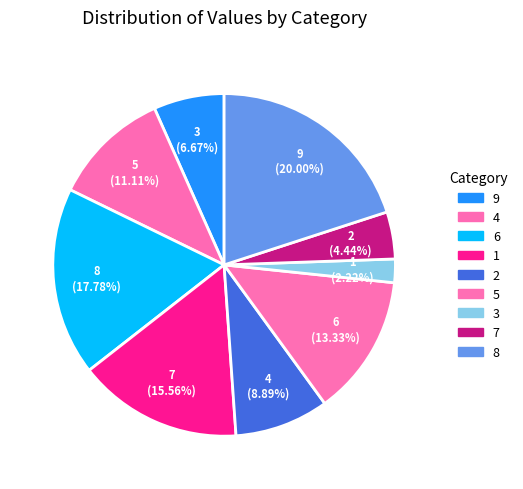

Which category has the biggest portion of the pie?

8